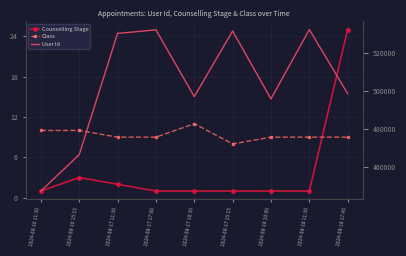

True or false: Counselling Stage and User Id cross at least once.

False